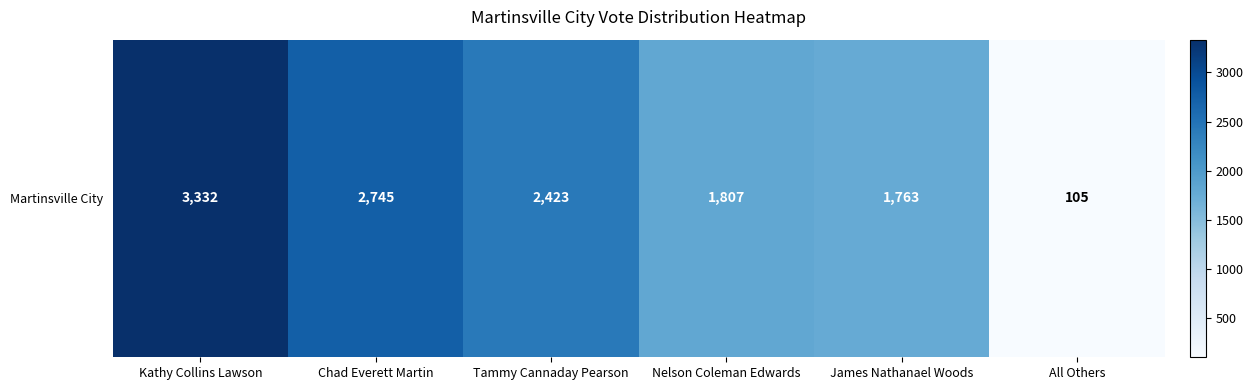

Is it true that the value at James Nathanael Woods is 695?

False